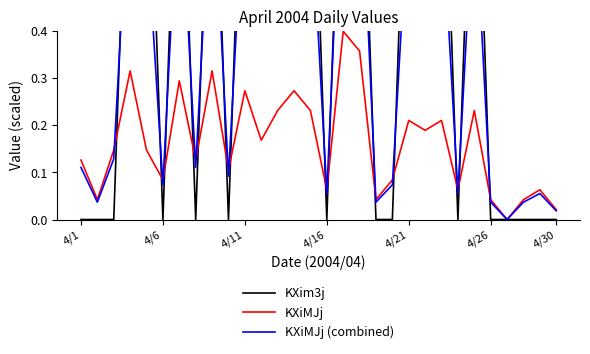

At which category is the sum across all series the highest?

16